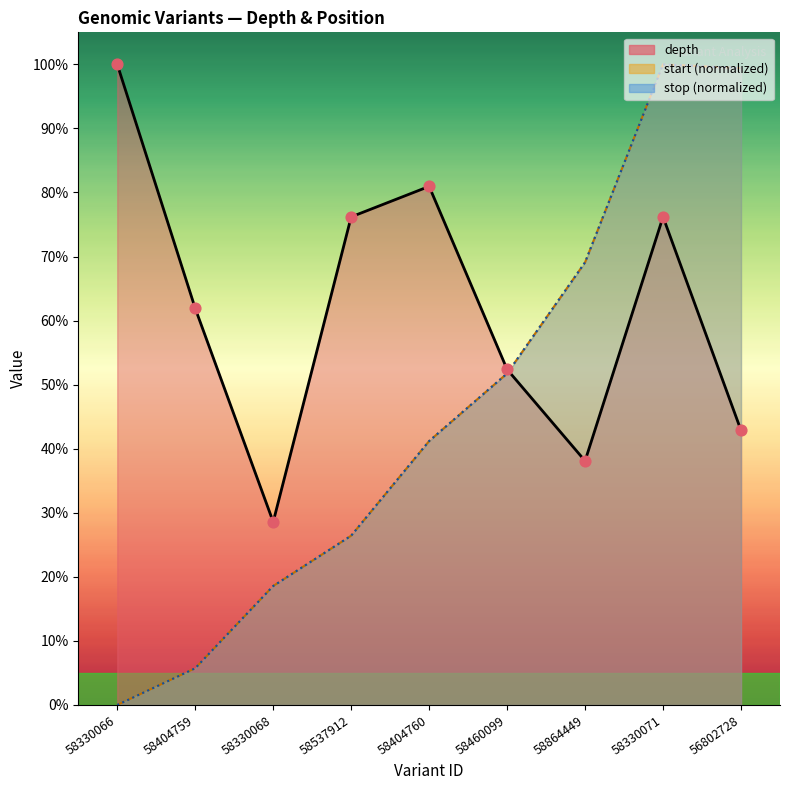

Which series contains the highest Y value?

depth